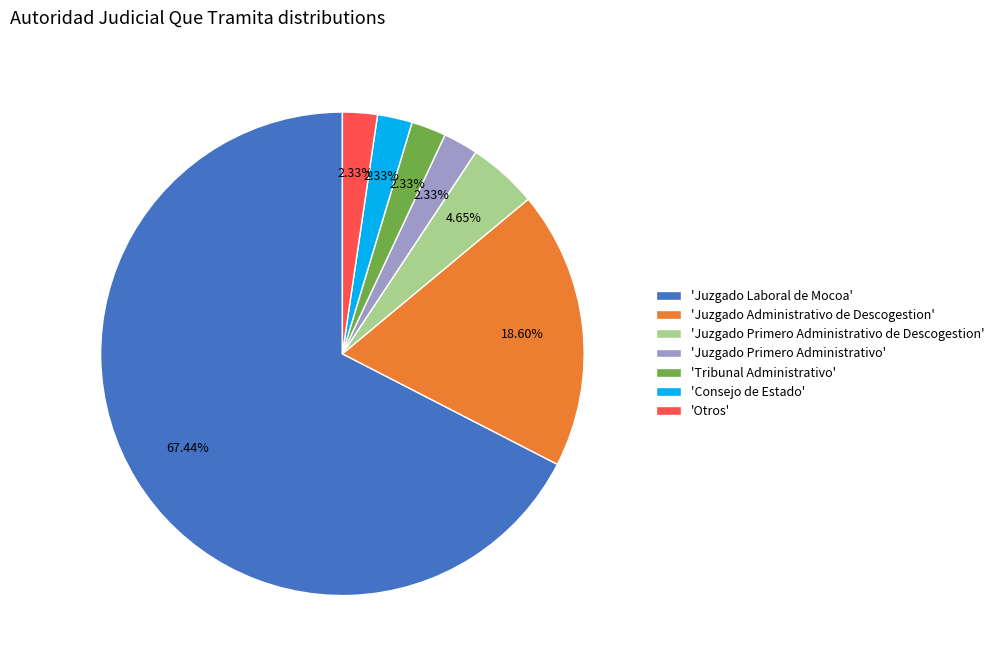

Which slice is the largest?

'Juzgado Laboral de Mocoa'